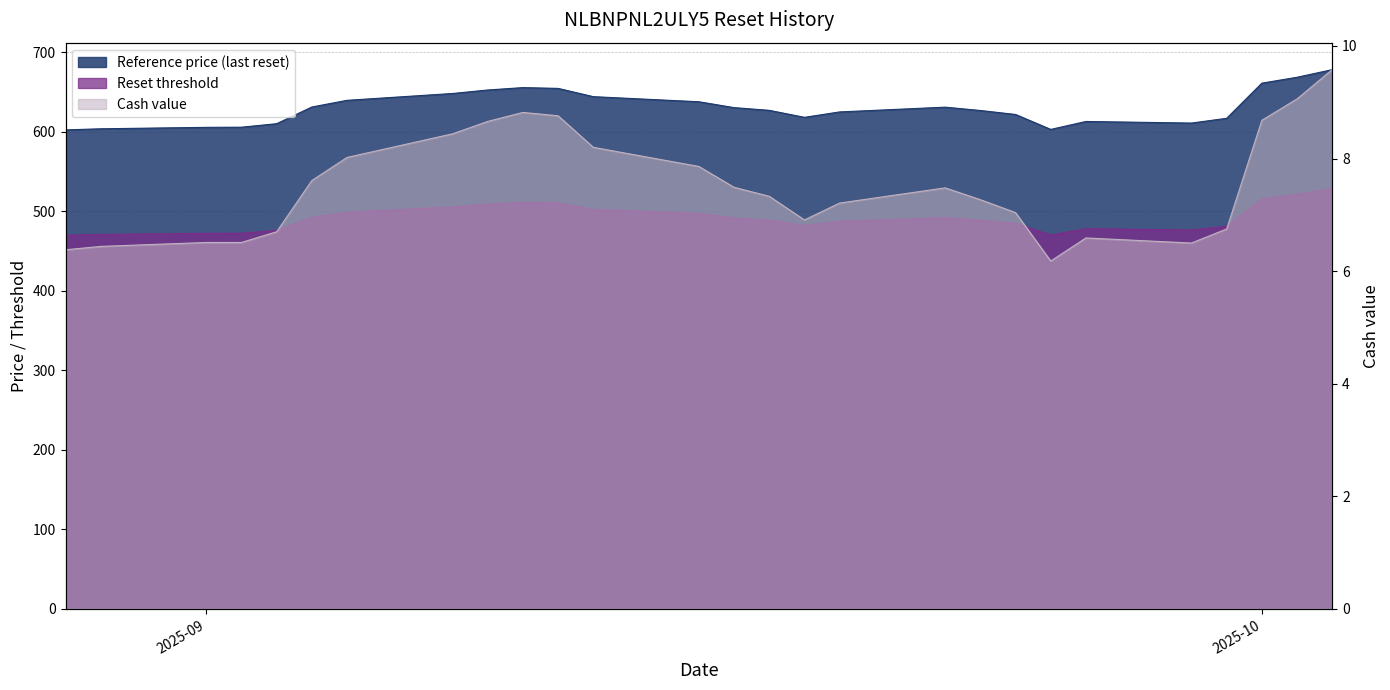

How many lines are shown in the chart?

3